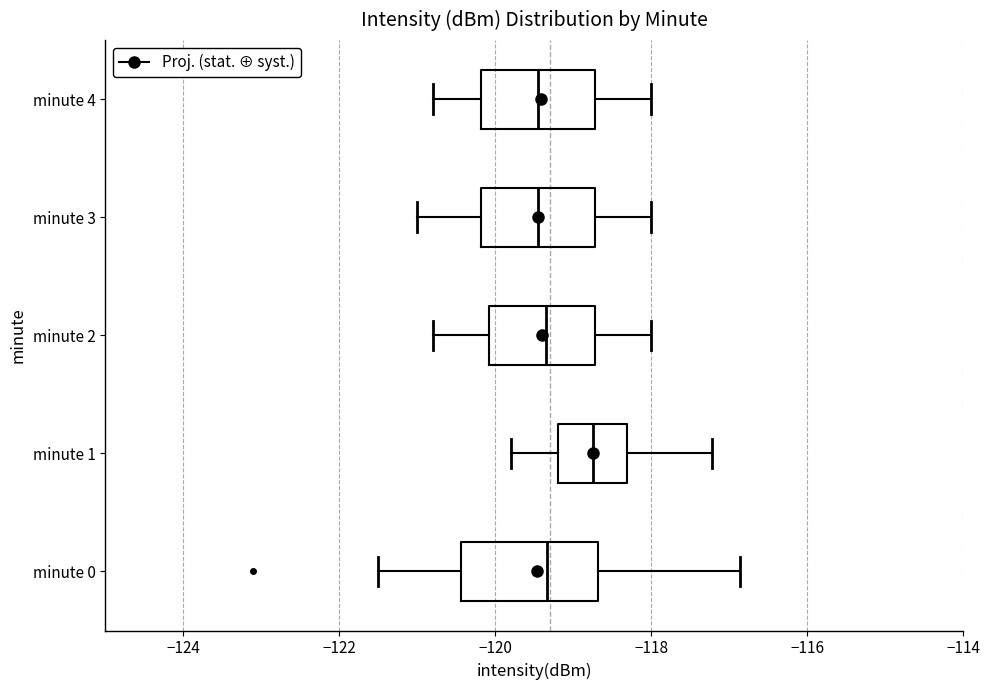

Where does the right whisker of the box for minute 4 end on the x-axis? The values are not printed on the chart, so give them approximately, as read against the axis.

-118.0